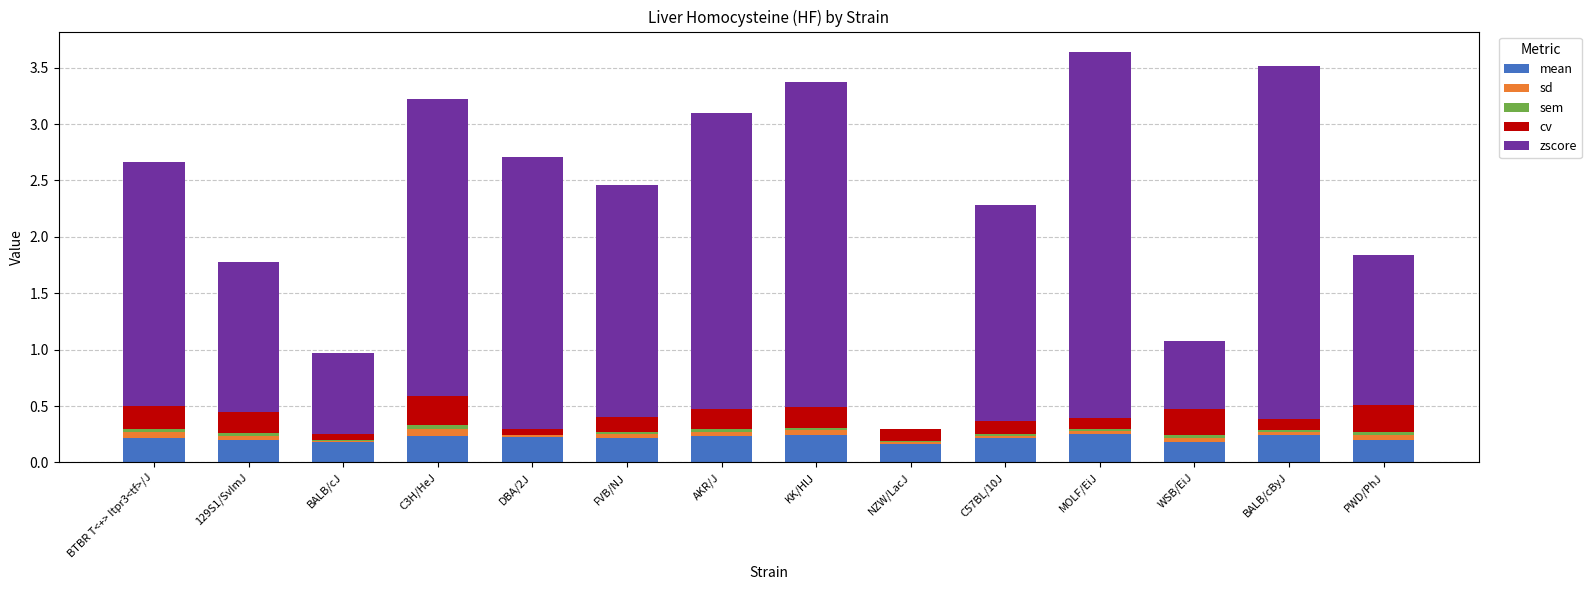

True or false: sem has a value of 0.0 at BALB/cJ.

False